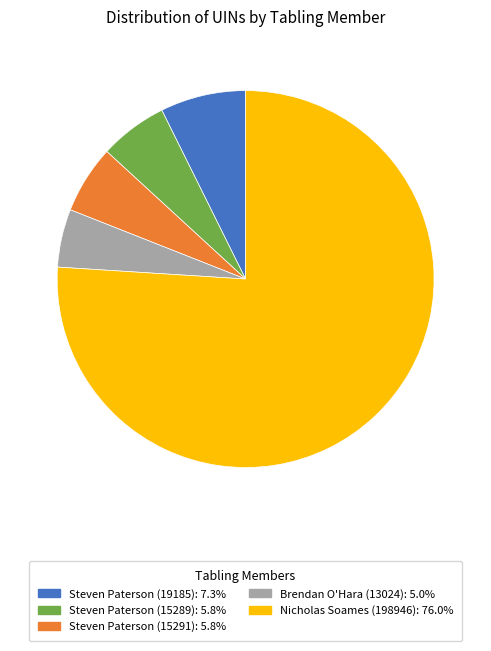

Which category accounts for the majority?

Nicholas Soames (198946)